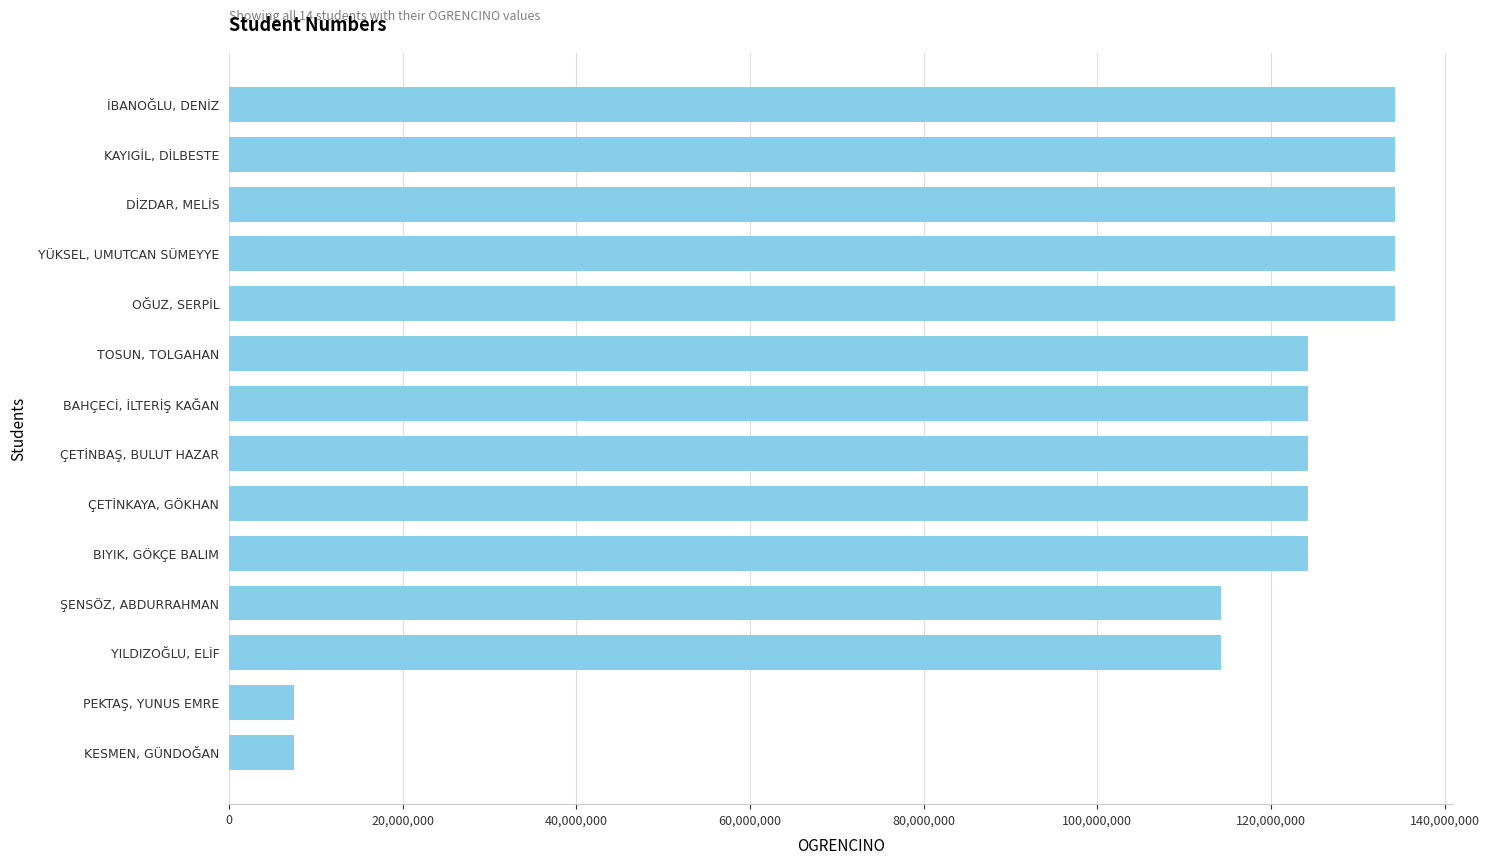

What is the average value?

109749047